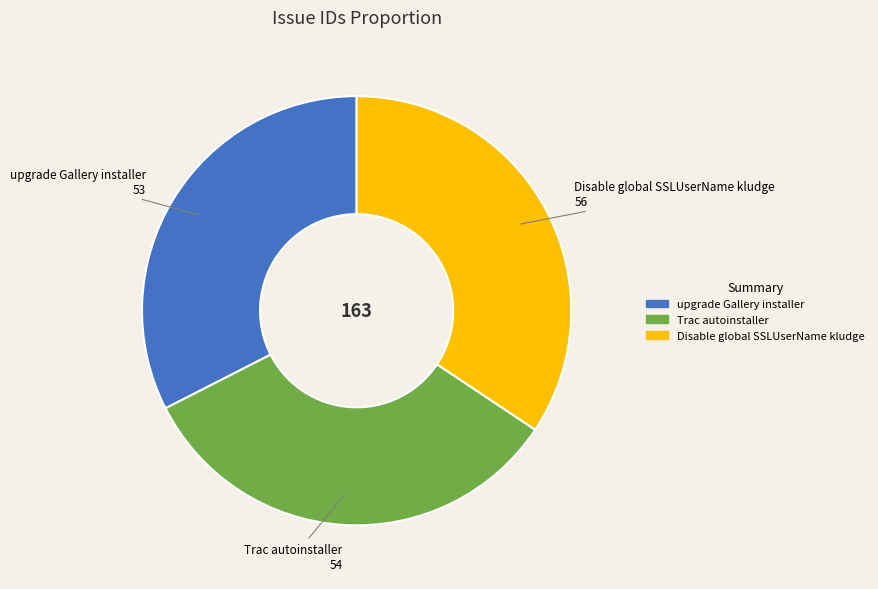

What is the largest slice in the pie chart?

Disable global SSLUserName kludge